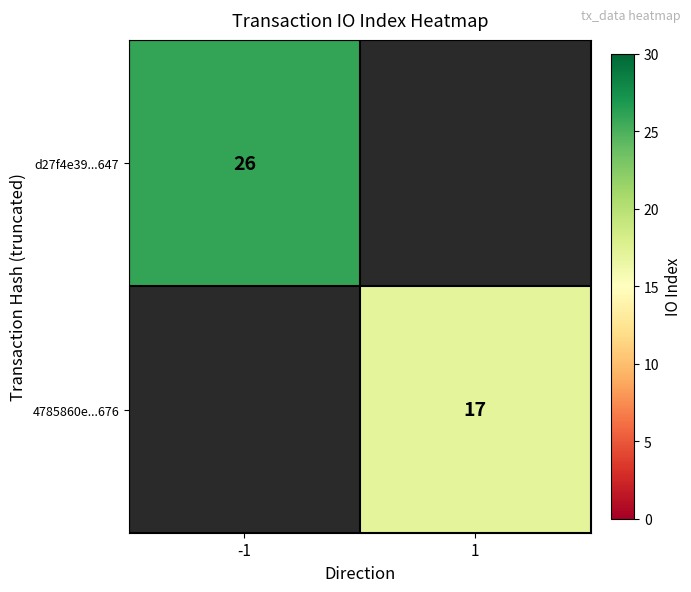

What is the greatest value displayed?

26.0